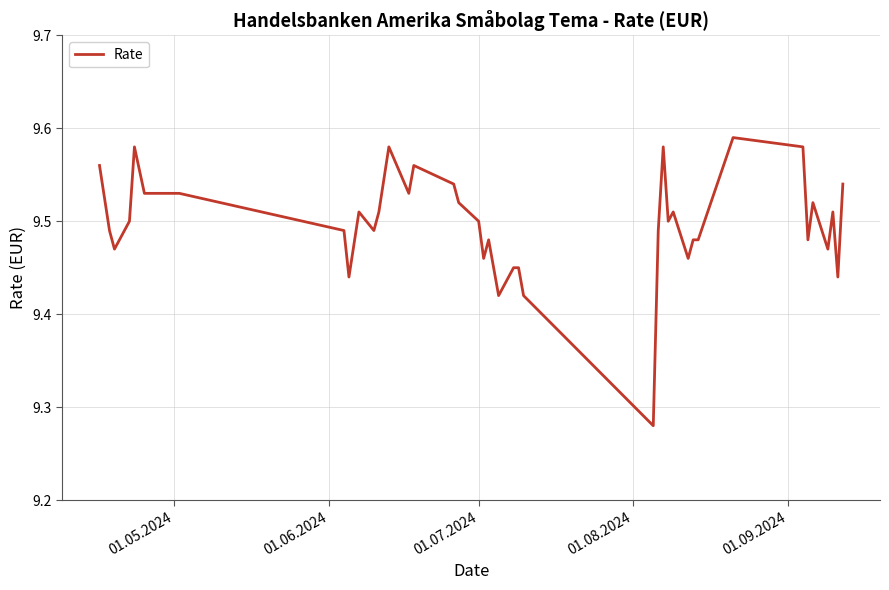

What is the difference between the maximum and minimum values?

0.3